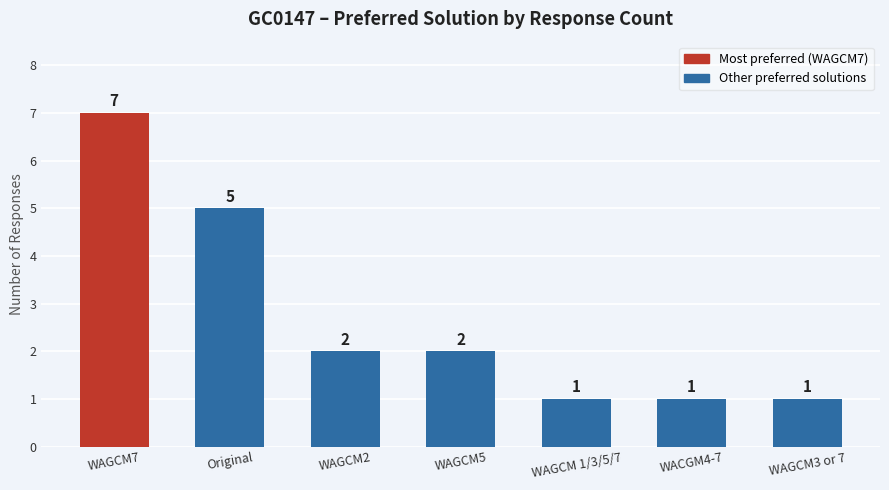

What is the value of the 4th bar from the left?

2